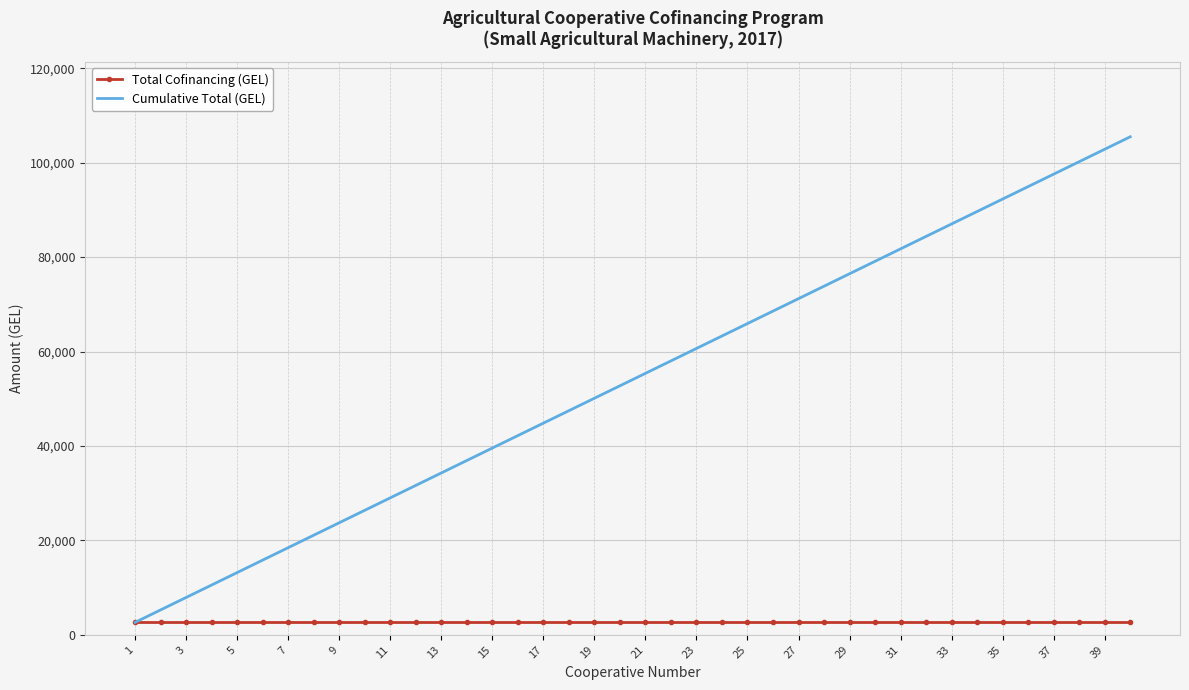

Rank the series by their maximum value, from highest to lowest.

Cumulative Total (GEL), Total Cofinancing (GEL)